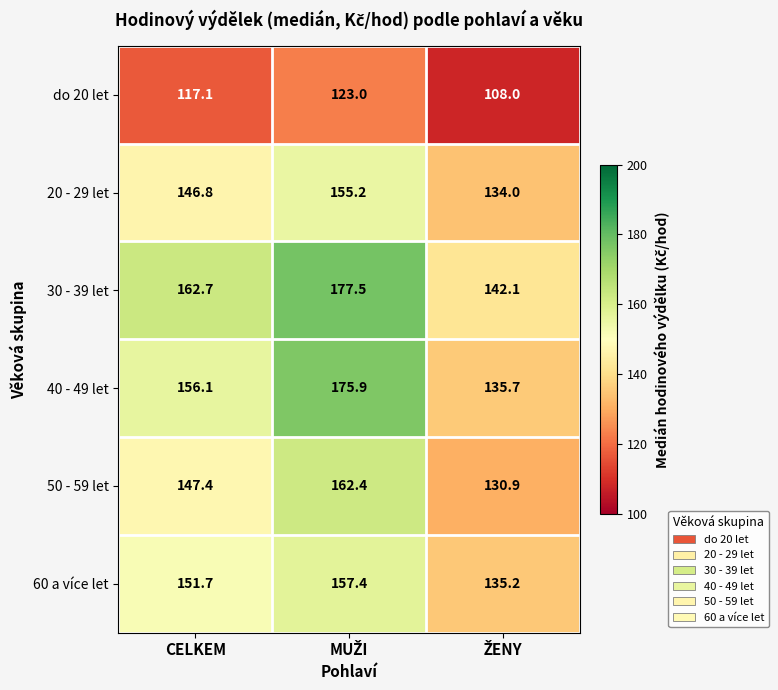

List the series in order of their peak value, highest first.

30 - 39 let, 40 - 49 let, 50 - 59 let, 60 a více let, 20 - 29 let, do 20 let